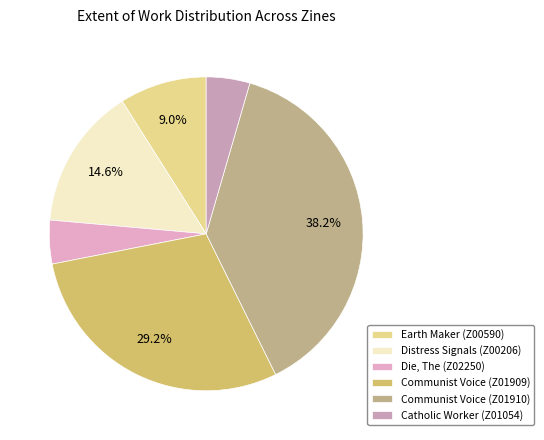

Does Die, The (Z02250) account for over 50% of the chart?

No